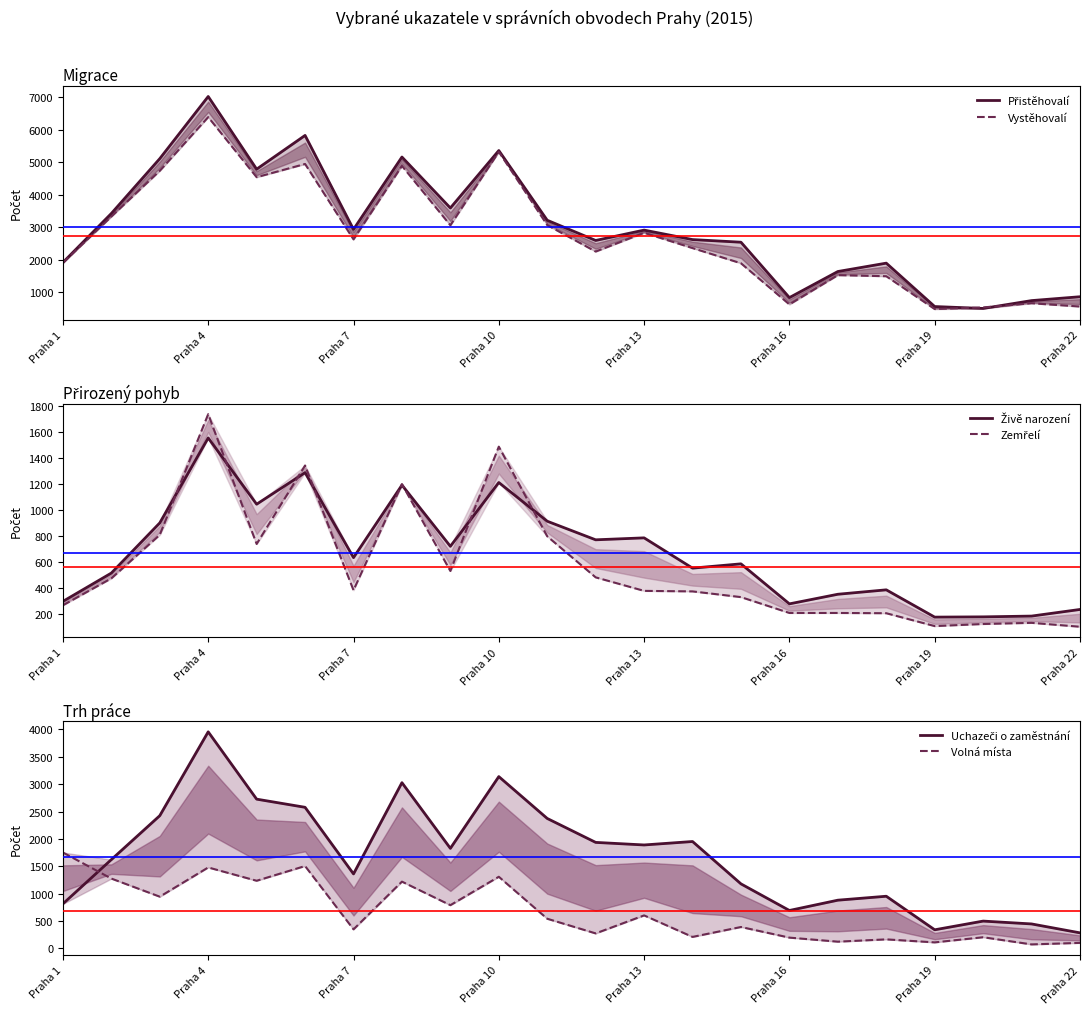

What is the difference between the second highest and second lowest values in the Uchazeči o zaměstnání series?

2799